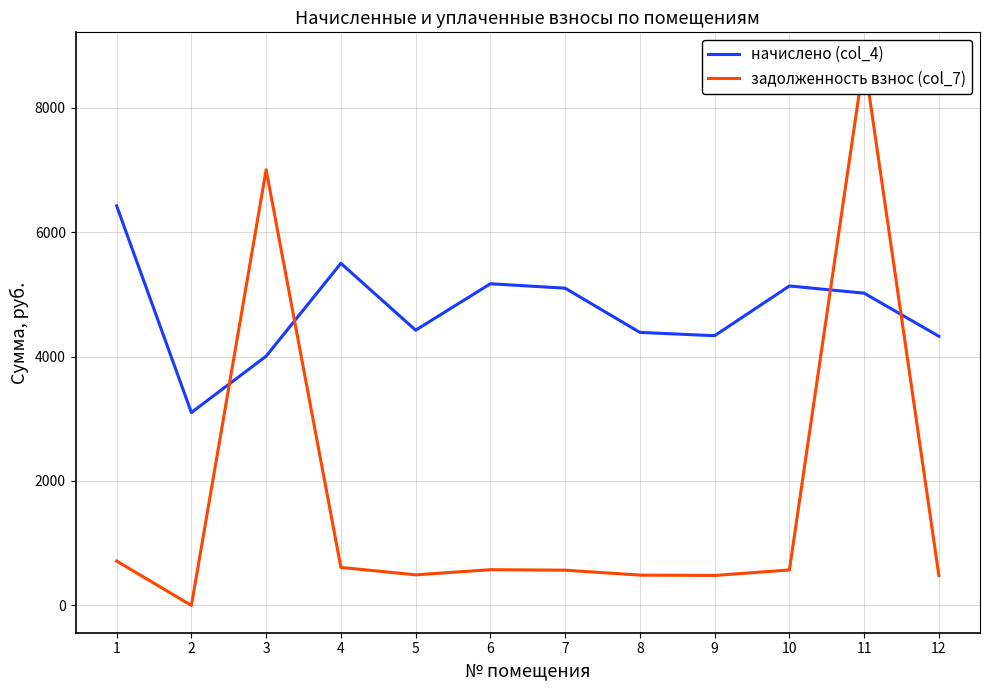

How many values in задолженность взнос (col_7) are above zero?

11